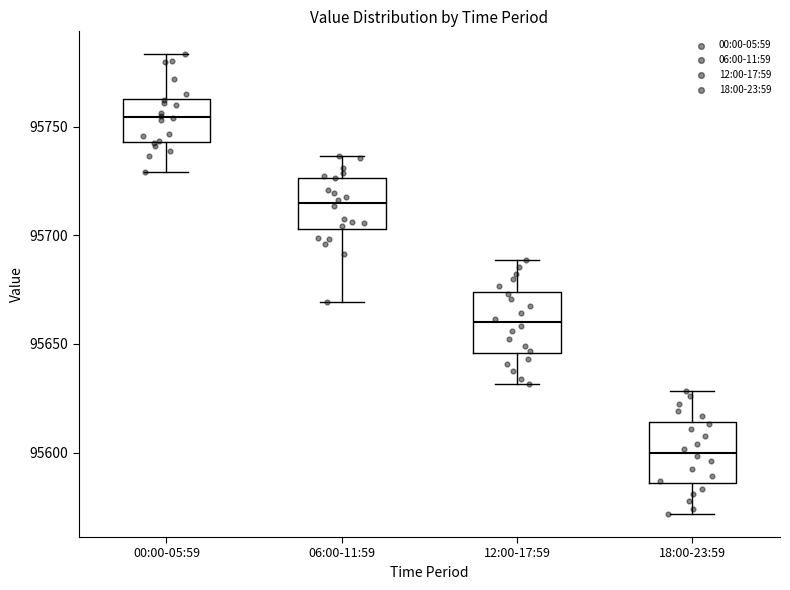

Where does the lower whisker of the box for 06:00-11:59 end on the y-axis? The values are not printed on the chart, so give them approximately, as read against the axis.

95670